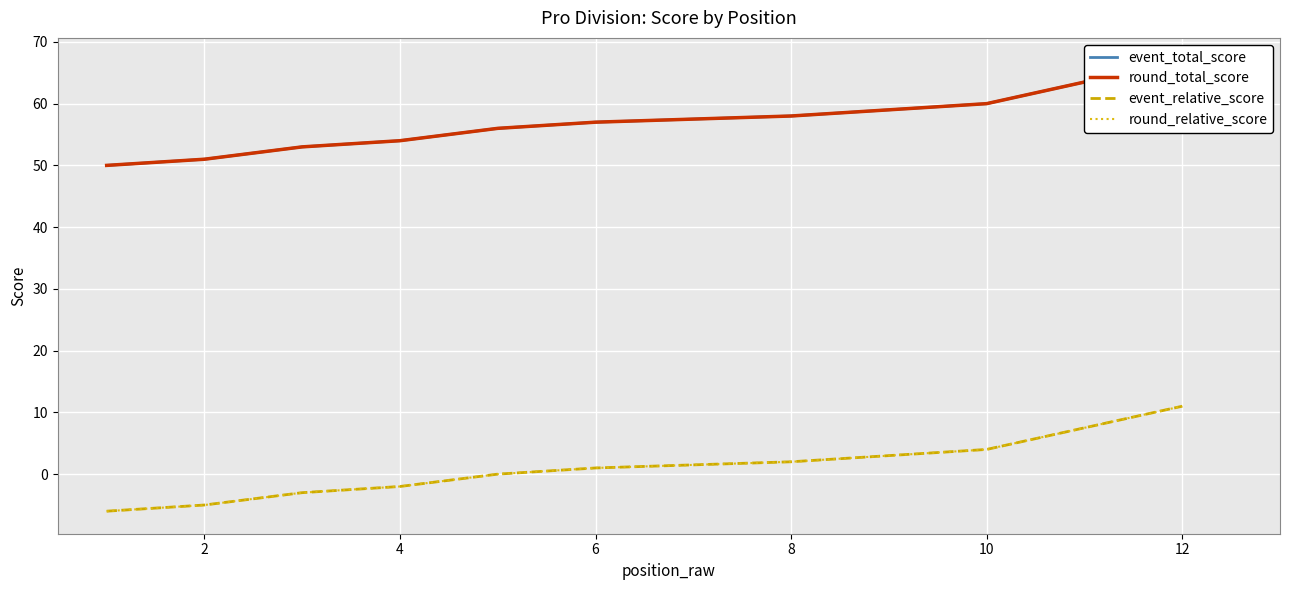

Which series has the widest spread of values?

event_total_score